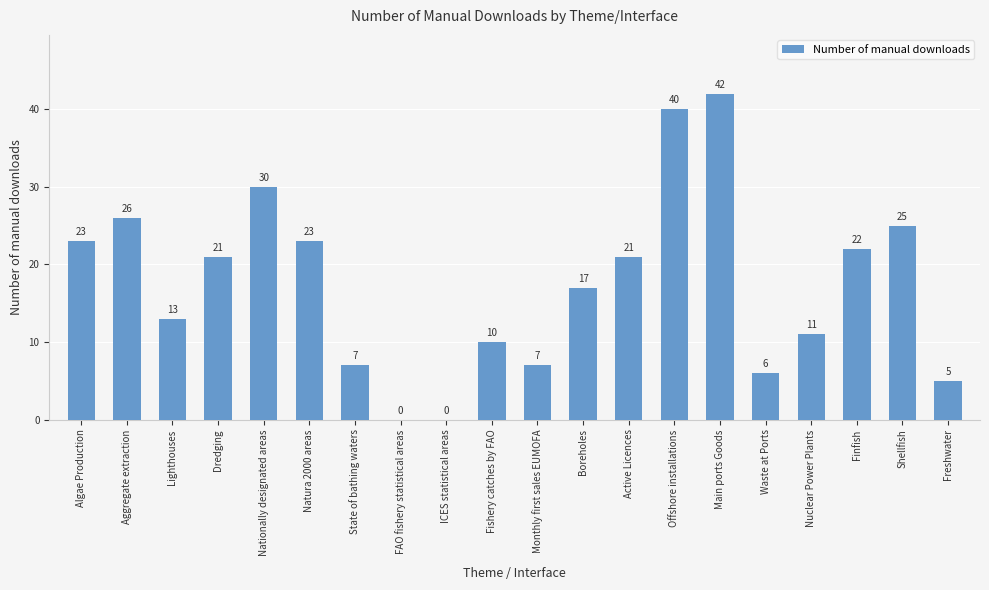

Between Active Licences and State of bathing waters, which is larger?

Active Licences